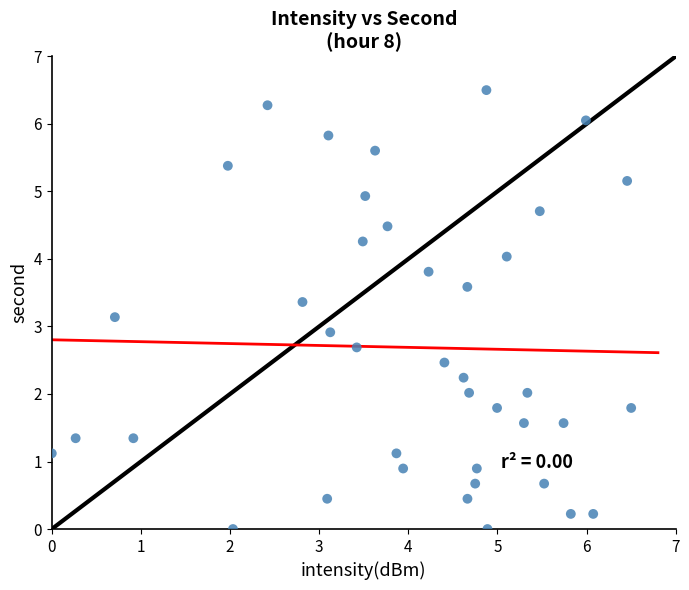

What is the range of X values (max minus min)?

6.5